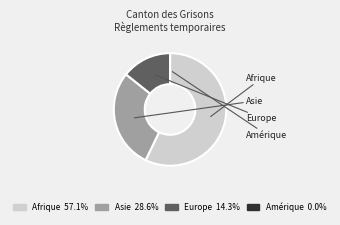

Rank the categories by value from highest to lowest.

Afrique, Asie, Europe, Amérique